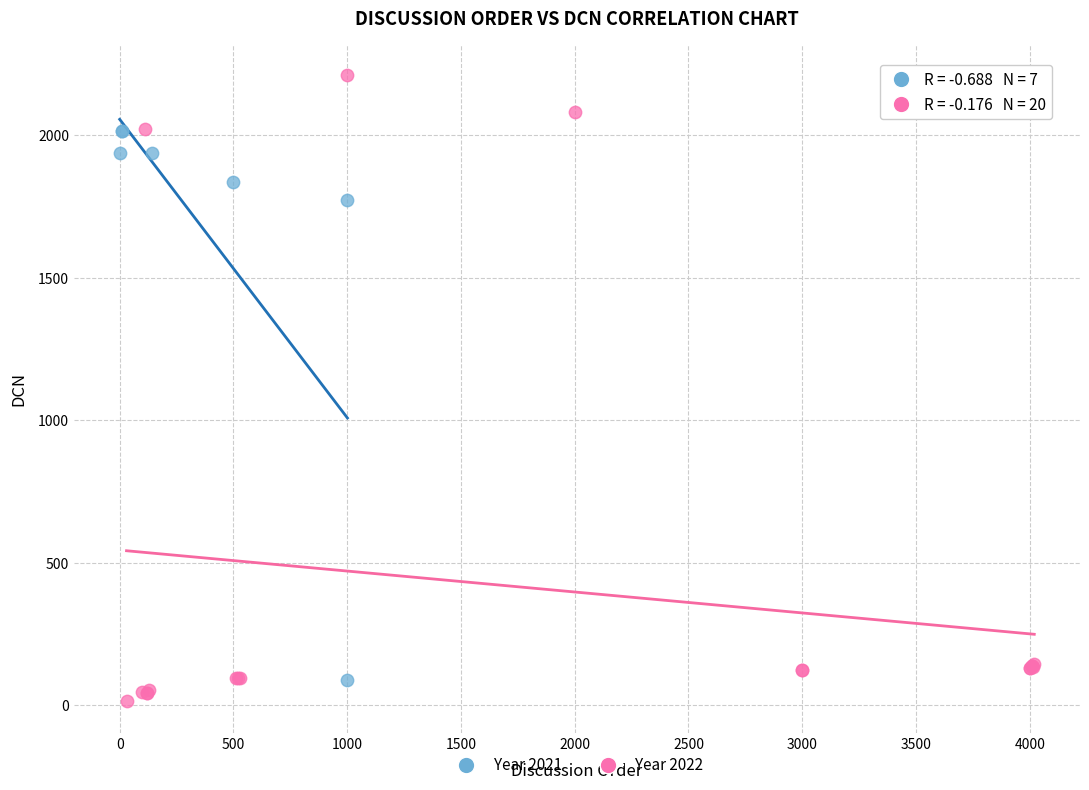

Which series reaches the maximum Y coordinate?

Year 2022